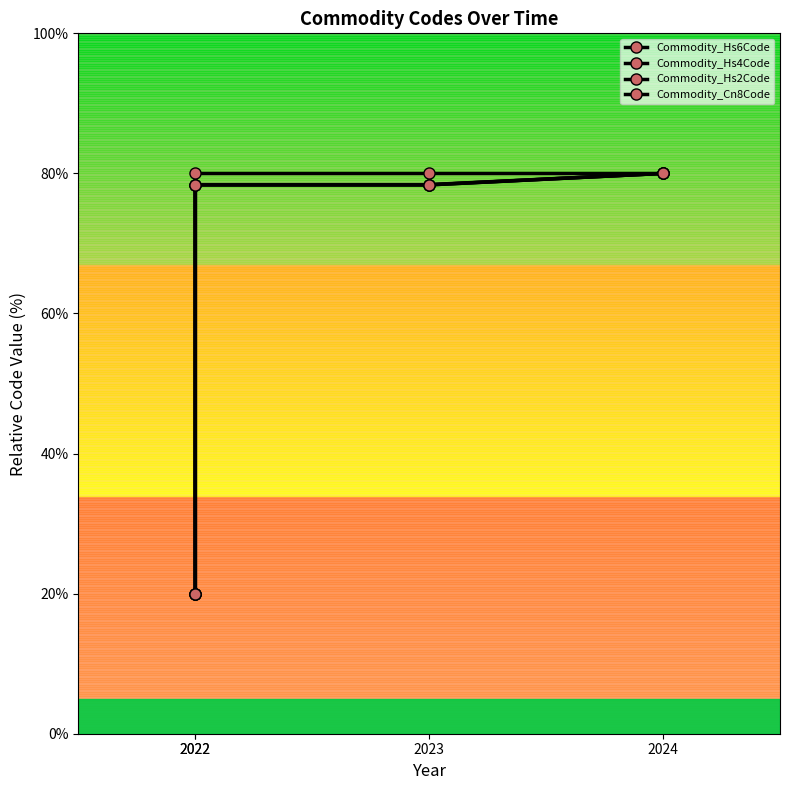

What are all the series names shown in the legend?

Commodity_Hs6Code, Commodity_Hs4Code, Commodity_Hs2Code, Commodity_Cn8Code